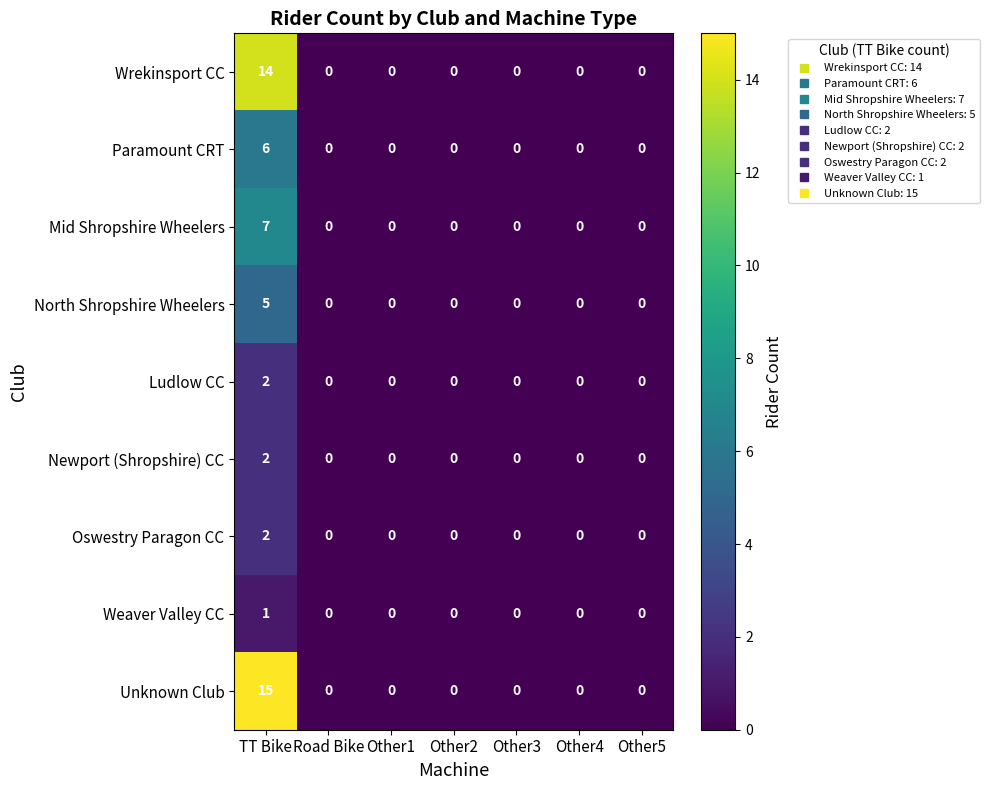

The Mid Shropshire Wheelers series shows 0 at Other1. True or false?

True